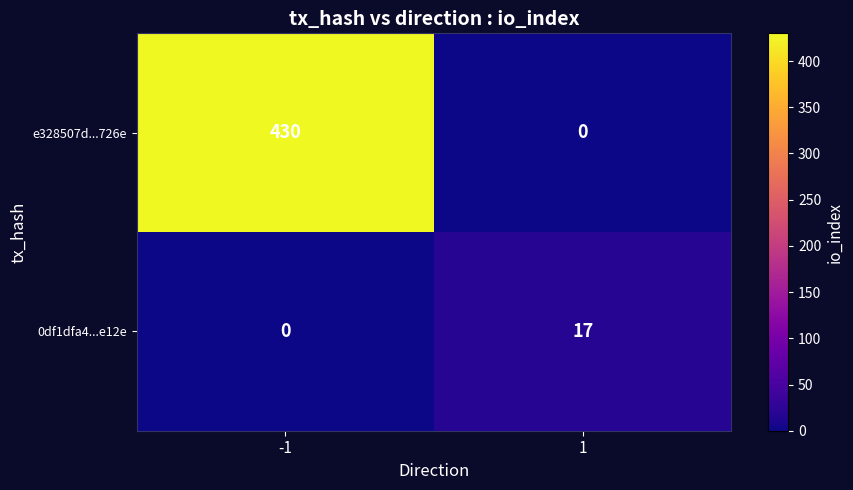

Which series changed the most between -1 and 1?

e328507d...726e